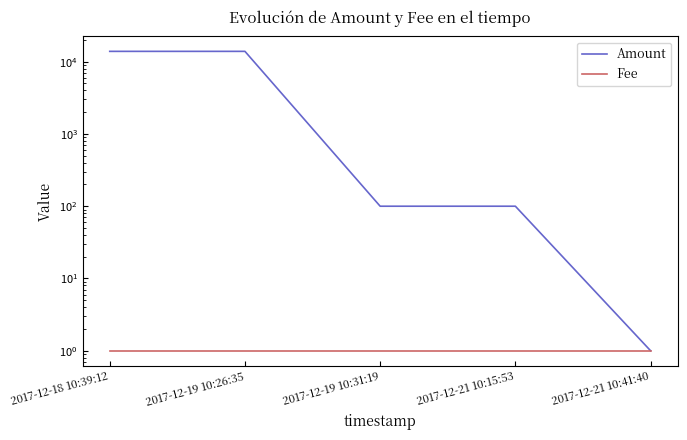

Reading left to right, what are all the values shown in this chart?

Amount: 2017-12-18 10:39:12=13900	2017-12-19 10:26:35=13901	2017-12-19 10:31:19=100	2017-12-21 10:15:53=100	2017-12-21 10:41:40=1
Fee: 2017-12-18 10:39:12=1	2017-12-19 10:26:35=1	2017-12-19 10:31:19=1	2017-12-21 10:15:53=1	2017-12-21 10:41:40=1